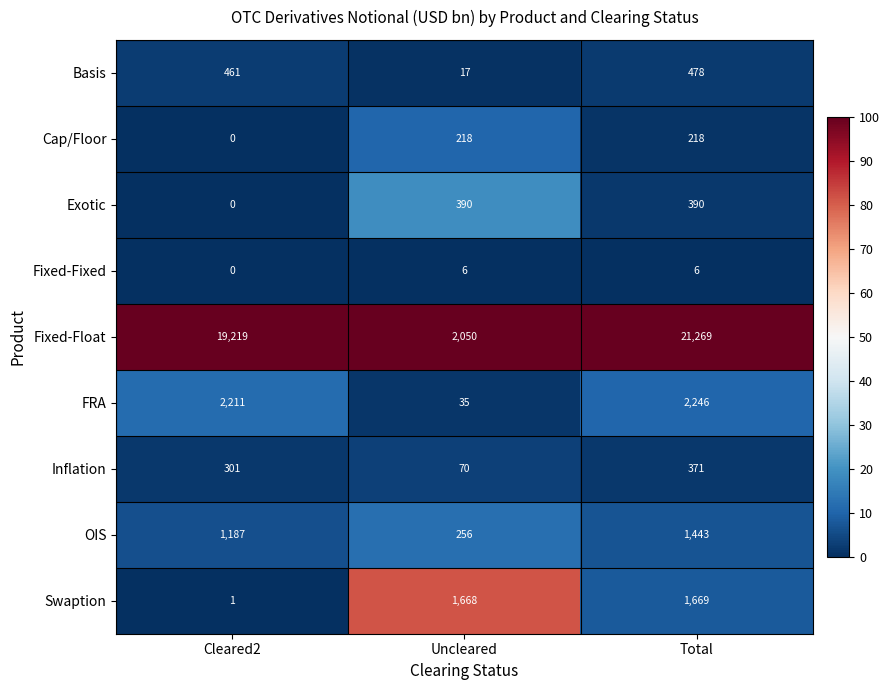

Reading right to left, what are all the values shown in this chart?

Basis: Total=478	Uncleared=17	Cleared2=461
Cap/Floor: Total=218	Uncleared=218	Cleared2=0
Exotic: Total=390	Uncleared=390	Cleared2=0
Fixed-Fixed: Total=6	Uncleared=6	Cleared2=0
Fixed-Float: Total=21269	Uncleared=2050	Cleared2=19219
FRA: Total=2246	Uncleared=35	Cleared2=2211
Inflation: Total=371	Uncleared=70	Cleared2=301
OIS: Total=1443	Uncleared=256	Cleared2=1187
Swaption: Total=1669	Uncleared=1668	Cleared2=1